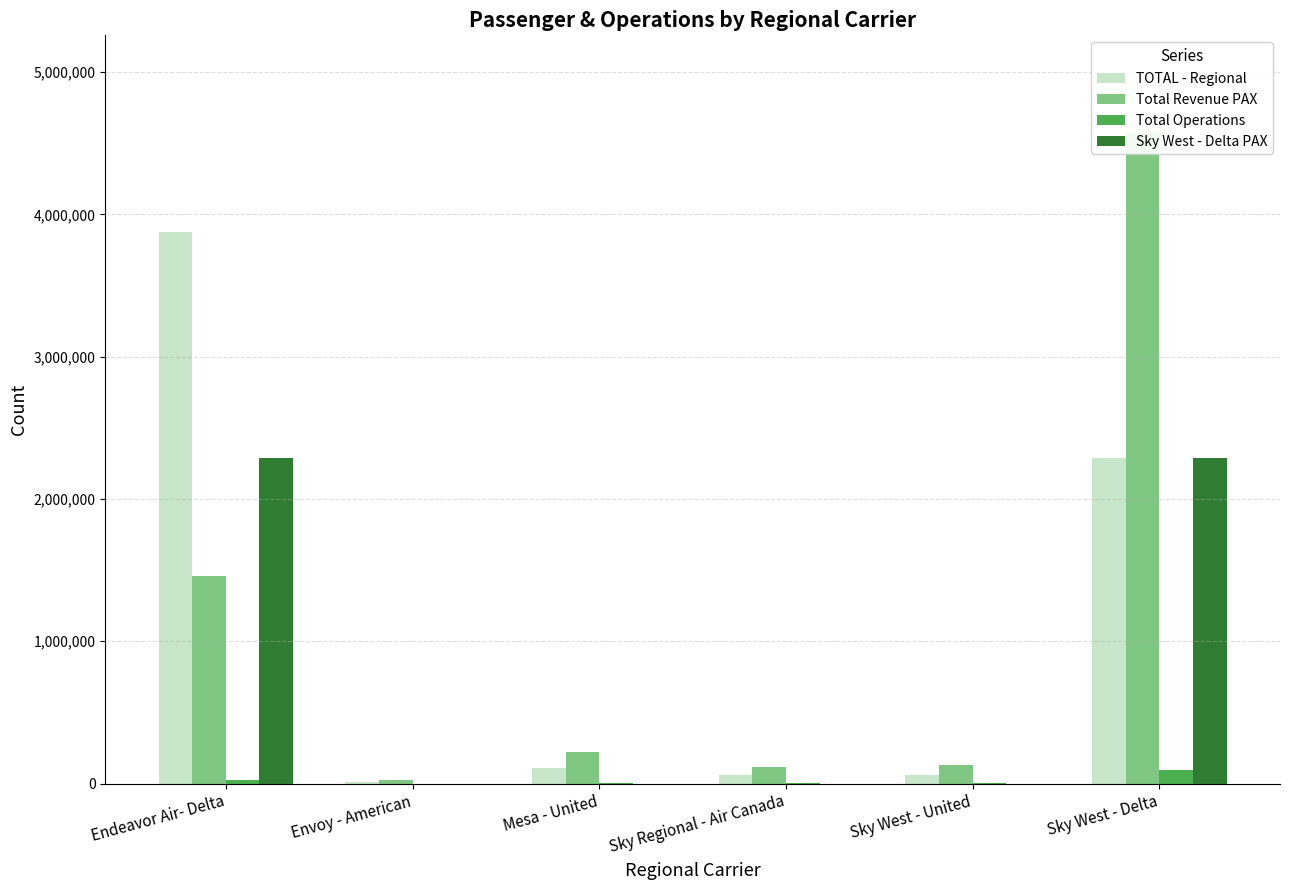

Which series has the largest range (max minus min)?

Total Revenue PAX